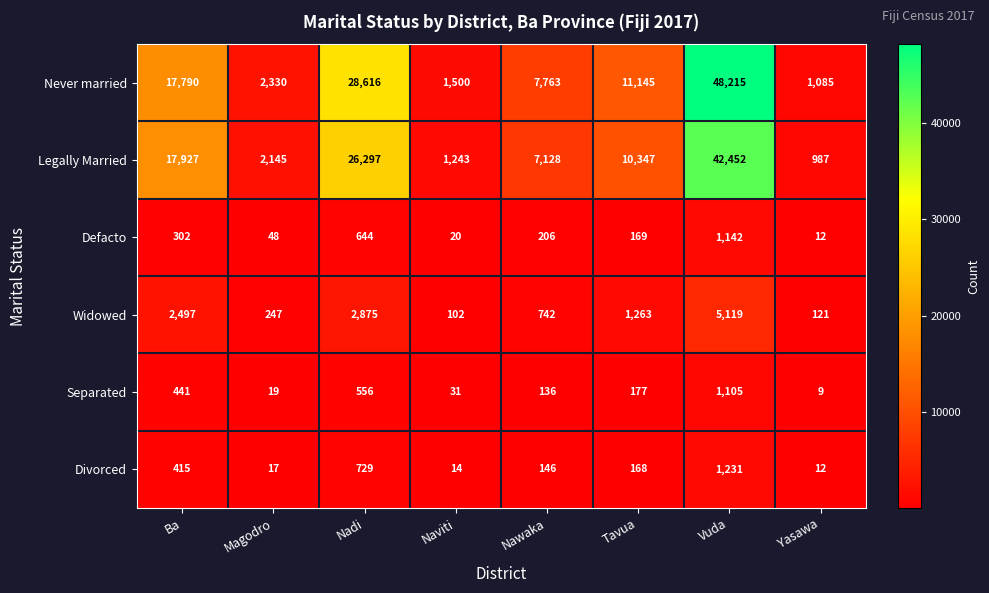

List the series in order of their peak value, highest first.

Never married, Legally Married, Widowed, Divorced, Defacto, Separated